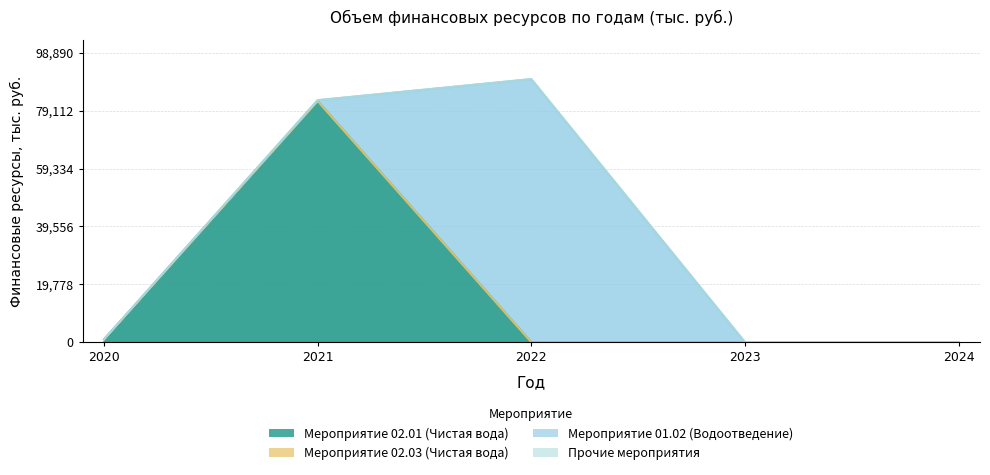

The Прочие мероприятия series shows 0.0 at 2020. True or false?

True